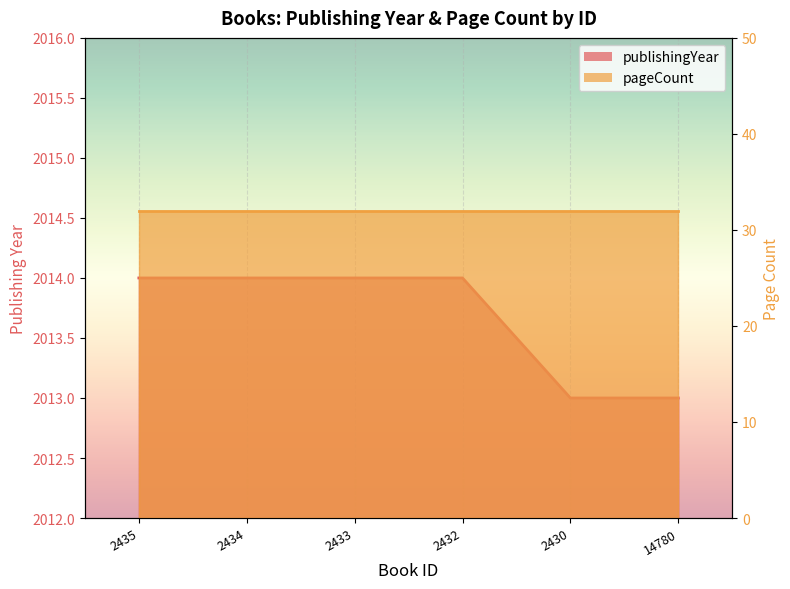

What is the label of the 6th point from the left?

14780